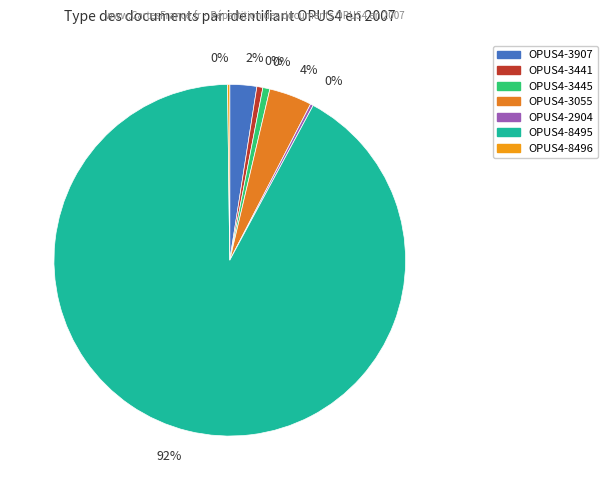

Count the number of slices in the pie.

7